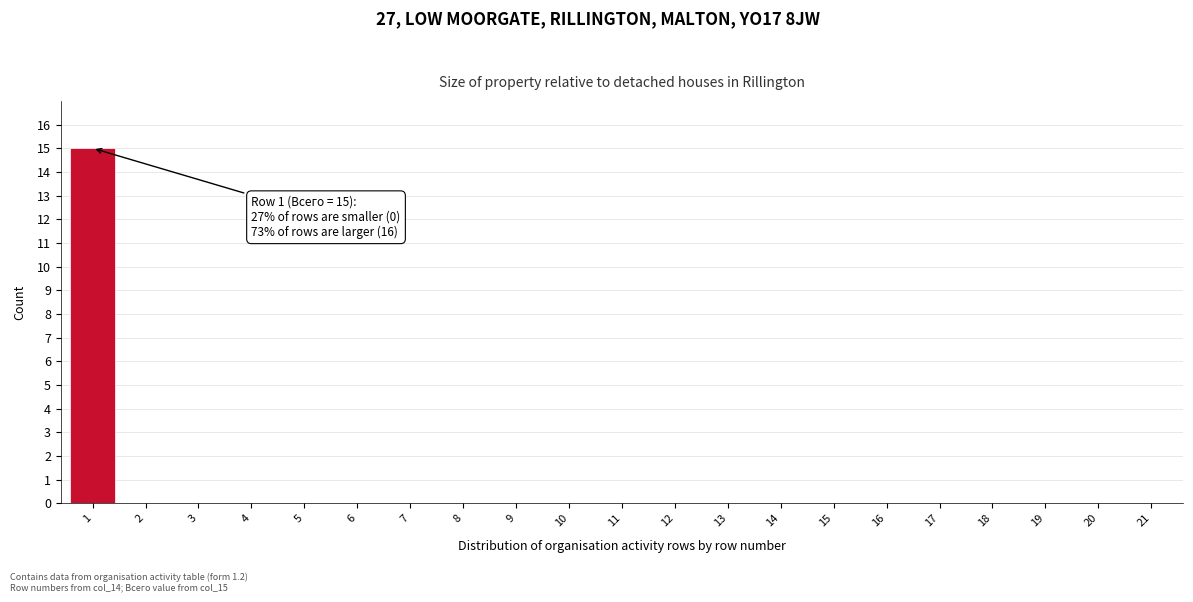

Reading left to right, extract all data points from this chart.

1=15	2=0	3=0	4=0	5=0	6=0	7=0	8=0	9=0	10=0	11=0	12=0	13=0	14=0	15=0	16=0	17=0	18=0	19=0	20=0	21=0